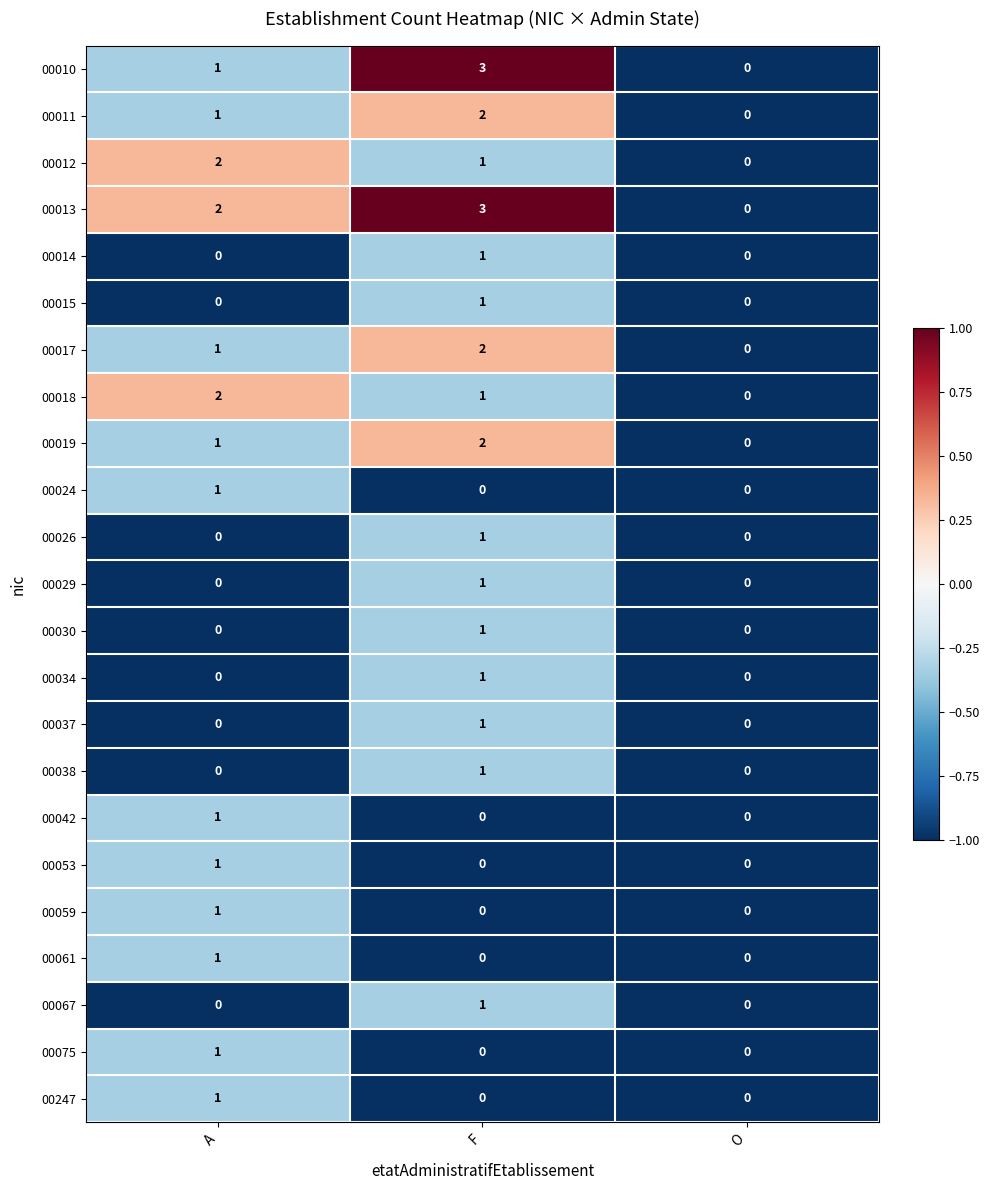

Which series has the largest total across all categories?

00013